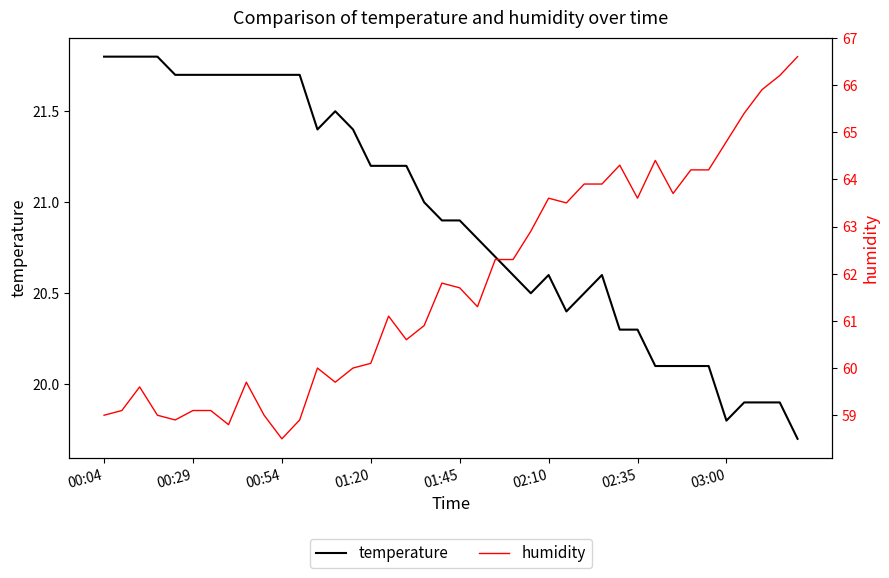

True or false: temperature has a value of 20.6 at 28.

True